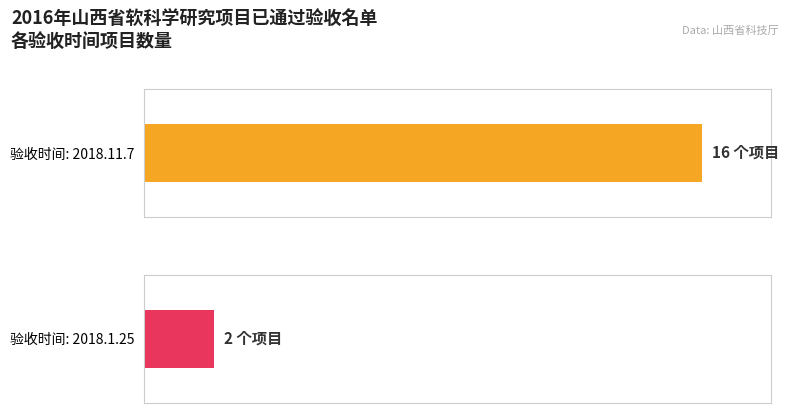

What is the maximum value shown in the chart?

16